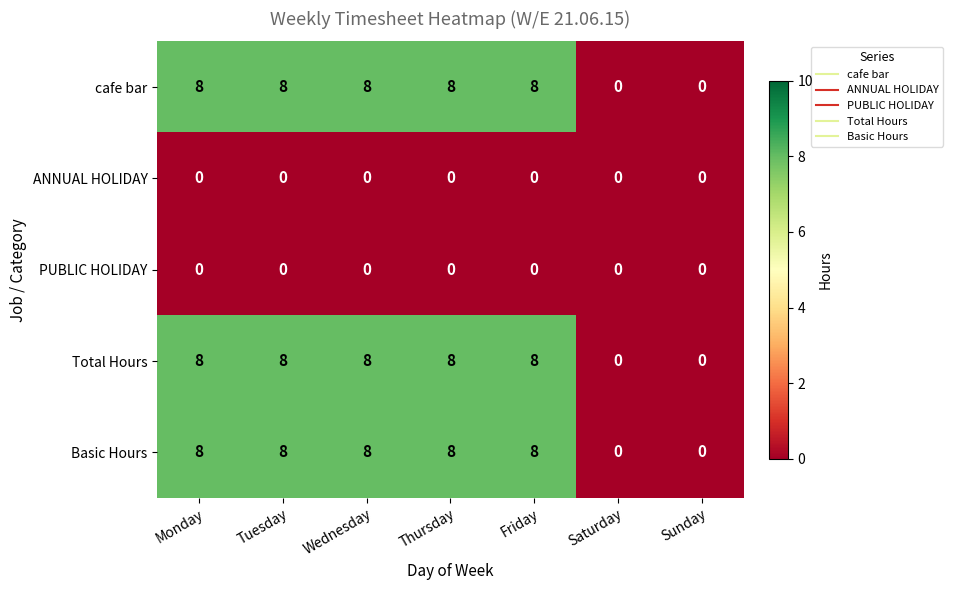

What is the greatest value displayed?

8